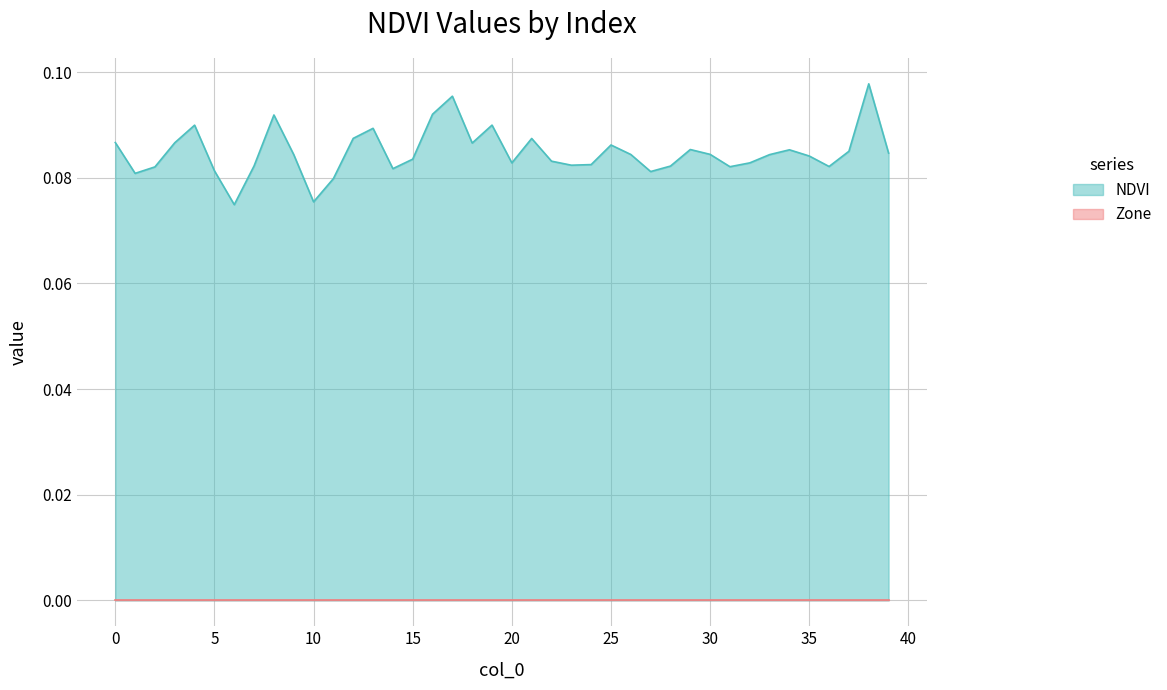

Does the chart have visible grid lines?

Yes